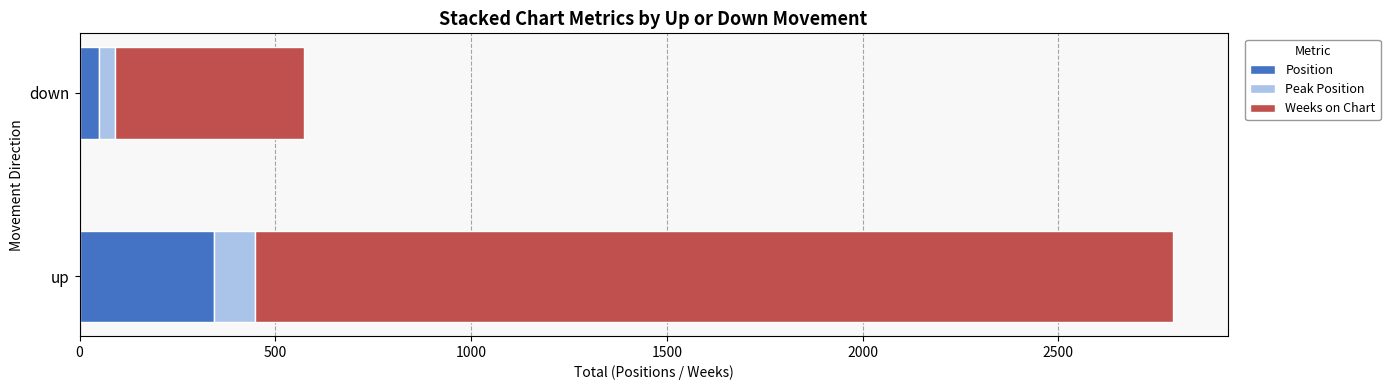

The Position series shows 343 at up. True or false?

True